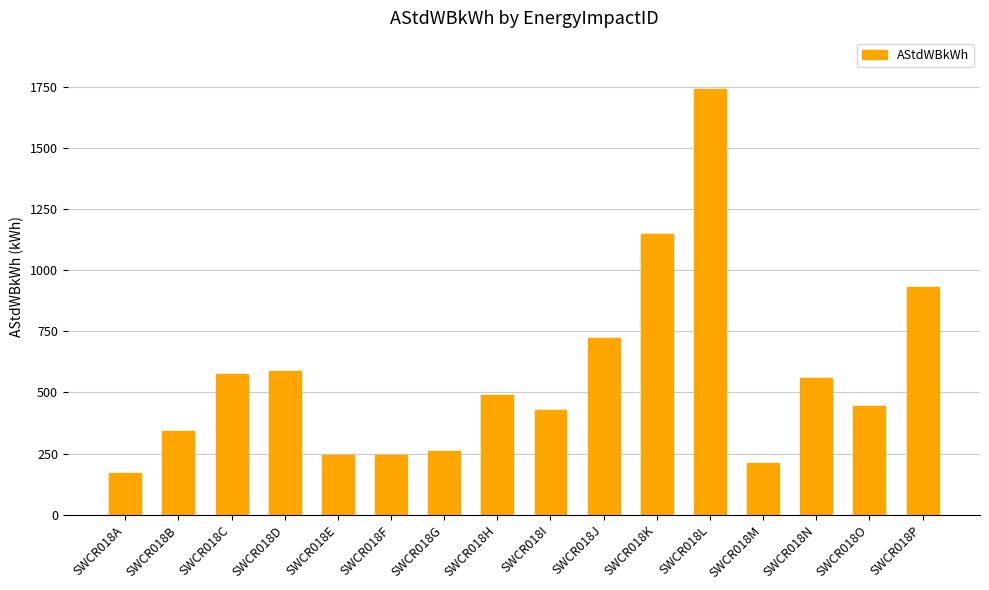

What is the change in value from SWCR018H to SWCR018K?

+657